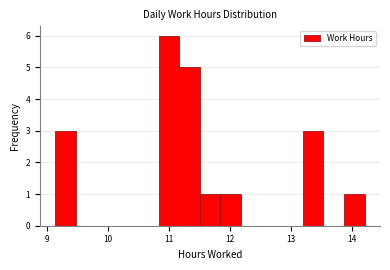

Around what value on the x-axis is the tallest bar? Give the approximate position of its centre, as read against the axis.

11.0